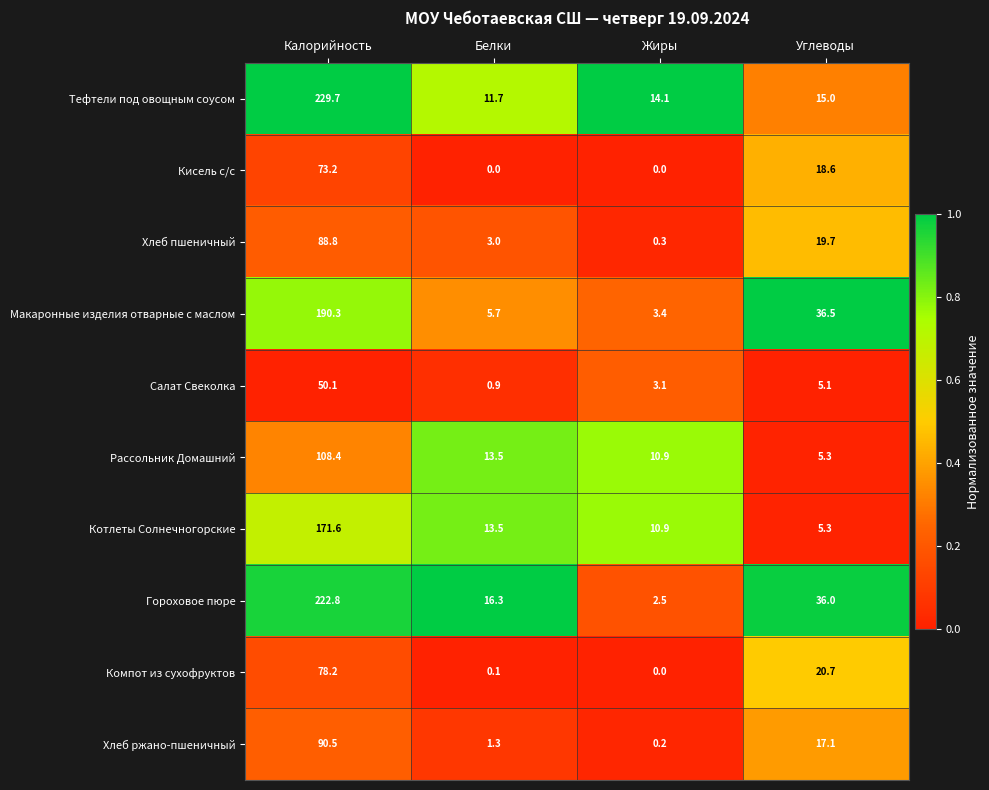

At which label does Котлеты Солнечногорские reach its peak?

Калорийность